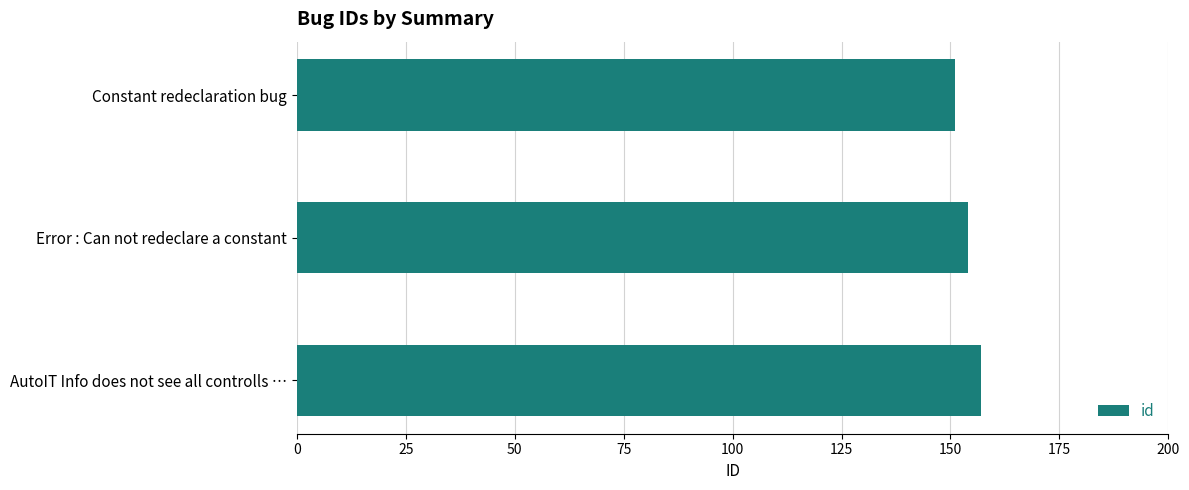

Approximately how many times larger is the value at Constant redeclaration bug compared to AutoIT Info does not see all controlls …?

1.0